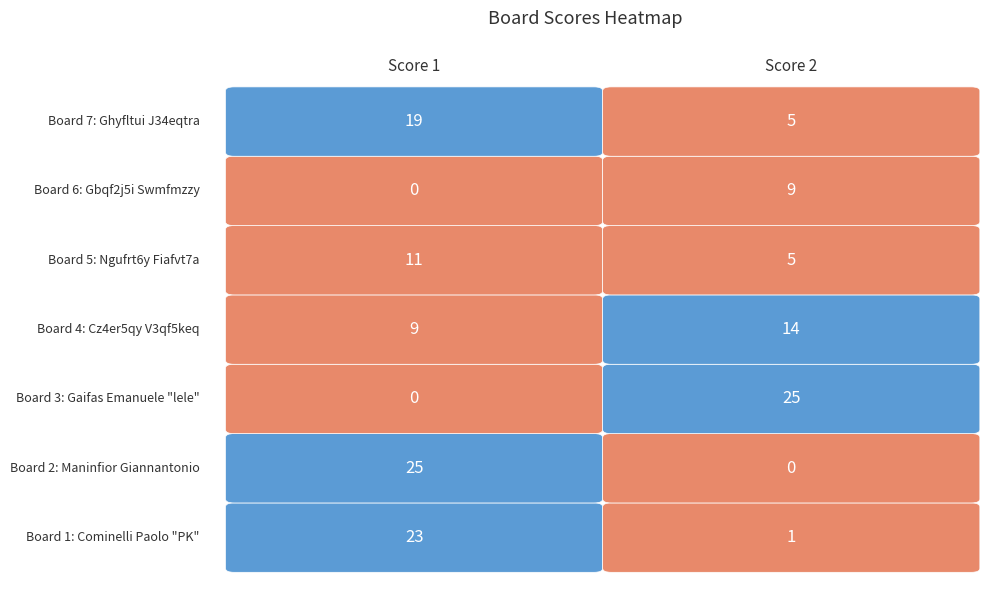

What is the sum of all Score 1 values?

87